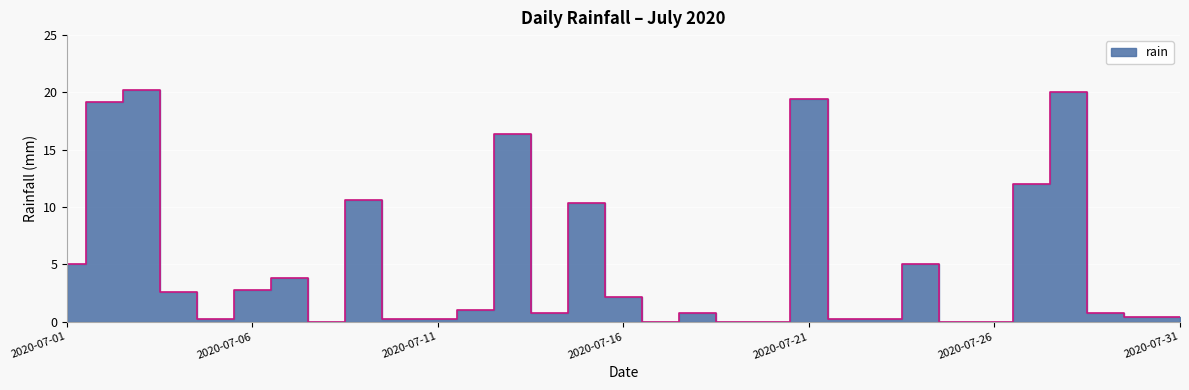

What is the change in value from 2020-07-21 to 2020-07-22?

-19.2